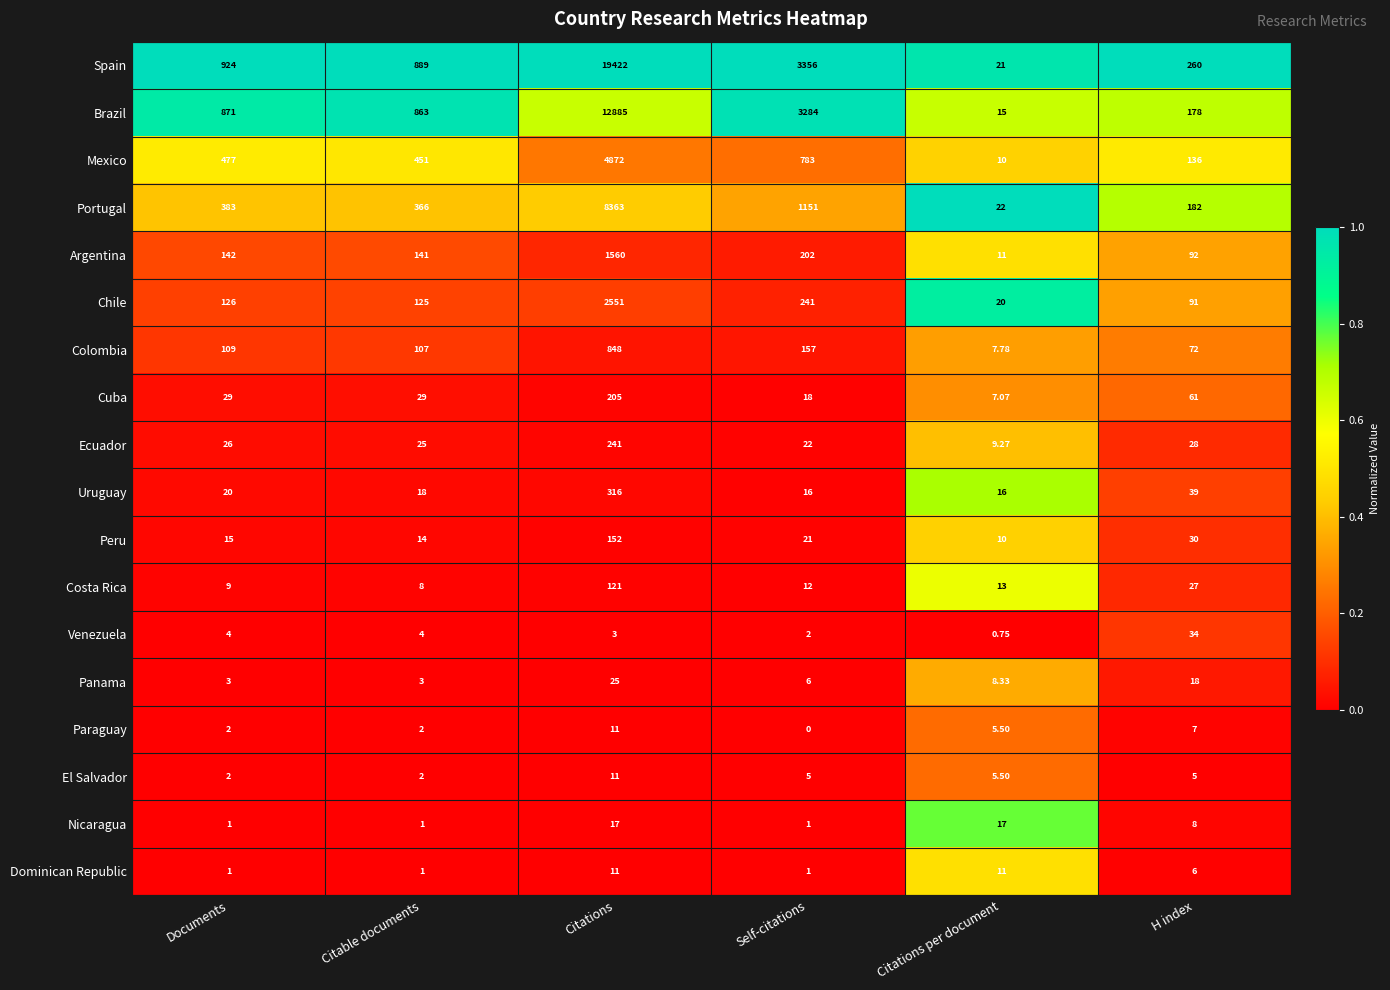

How many categories are shown in the chart?

6